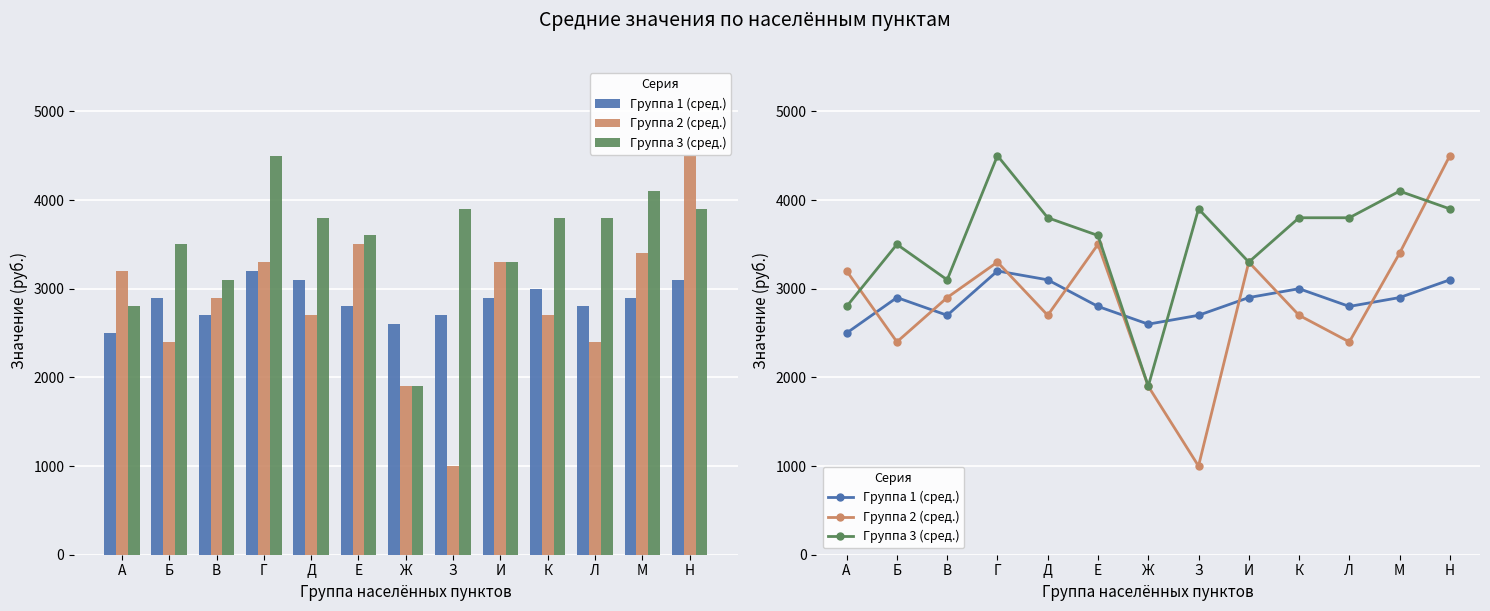

True or false: Группа 2 (сред.) has a value of 569 at З.

False